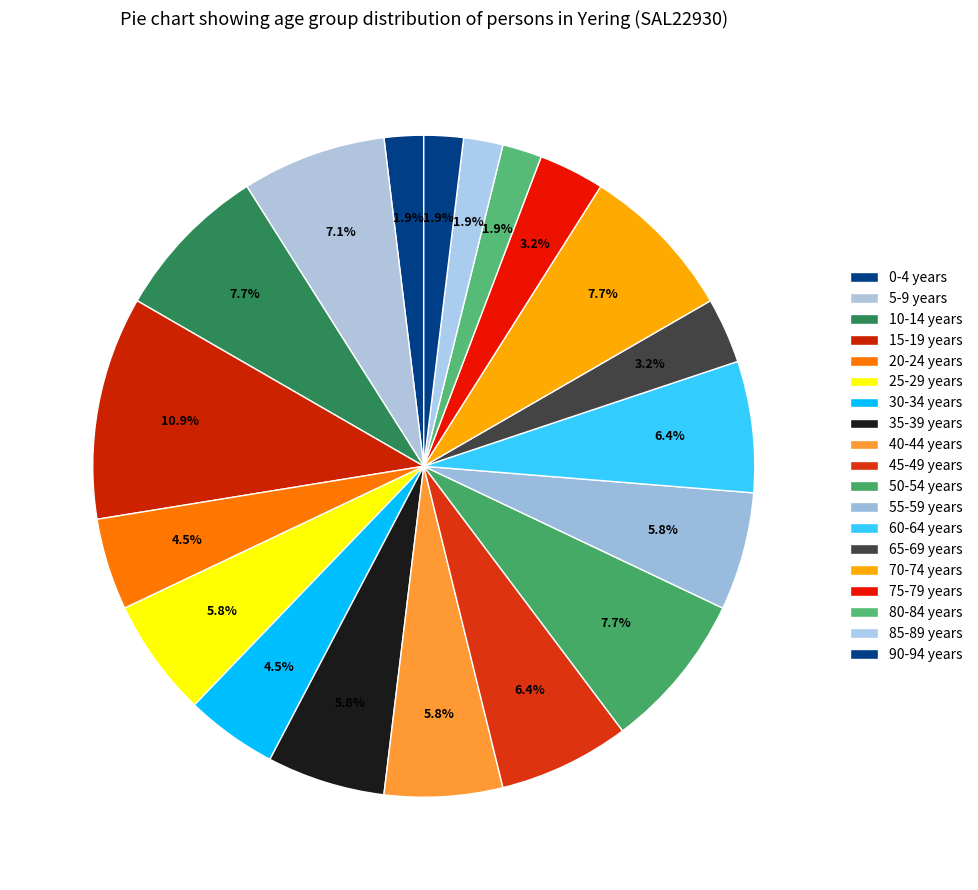

Which category has the biggest portion of the pie?

15-19 years